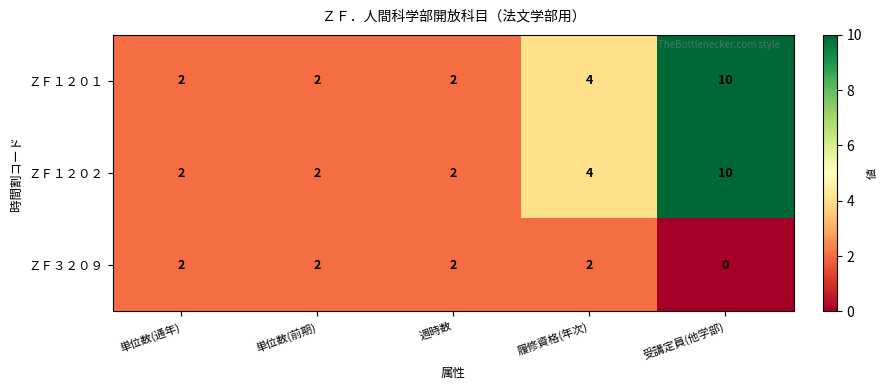

What is the sum of all ＺＦ１２０２ values?

20